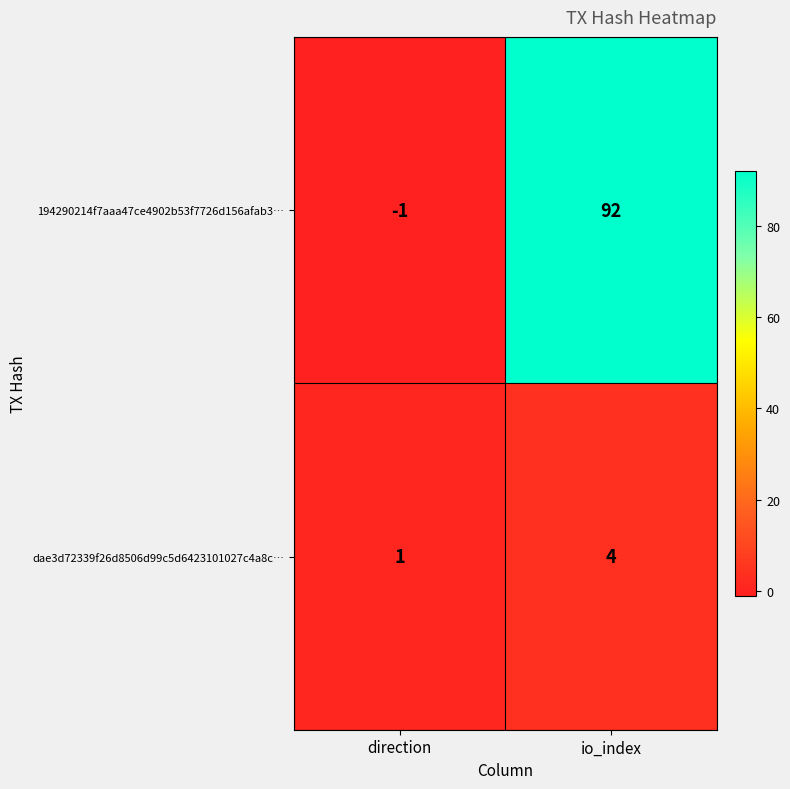

At which category is the sum across all series the highest?

io_index